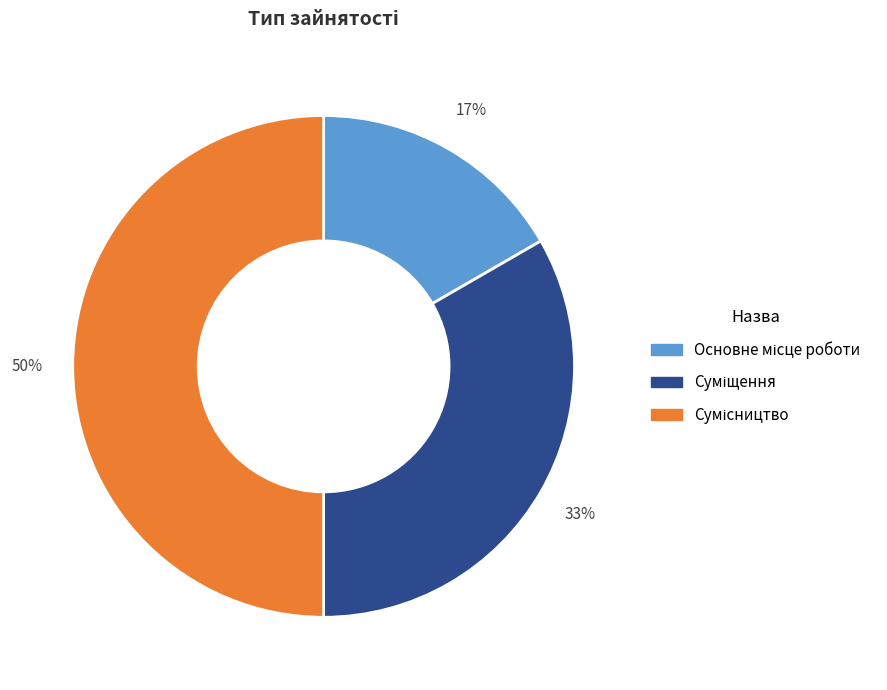

To the nearest percent, what is the difference between the largest and smallest slice percentages?

33%